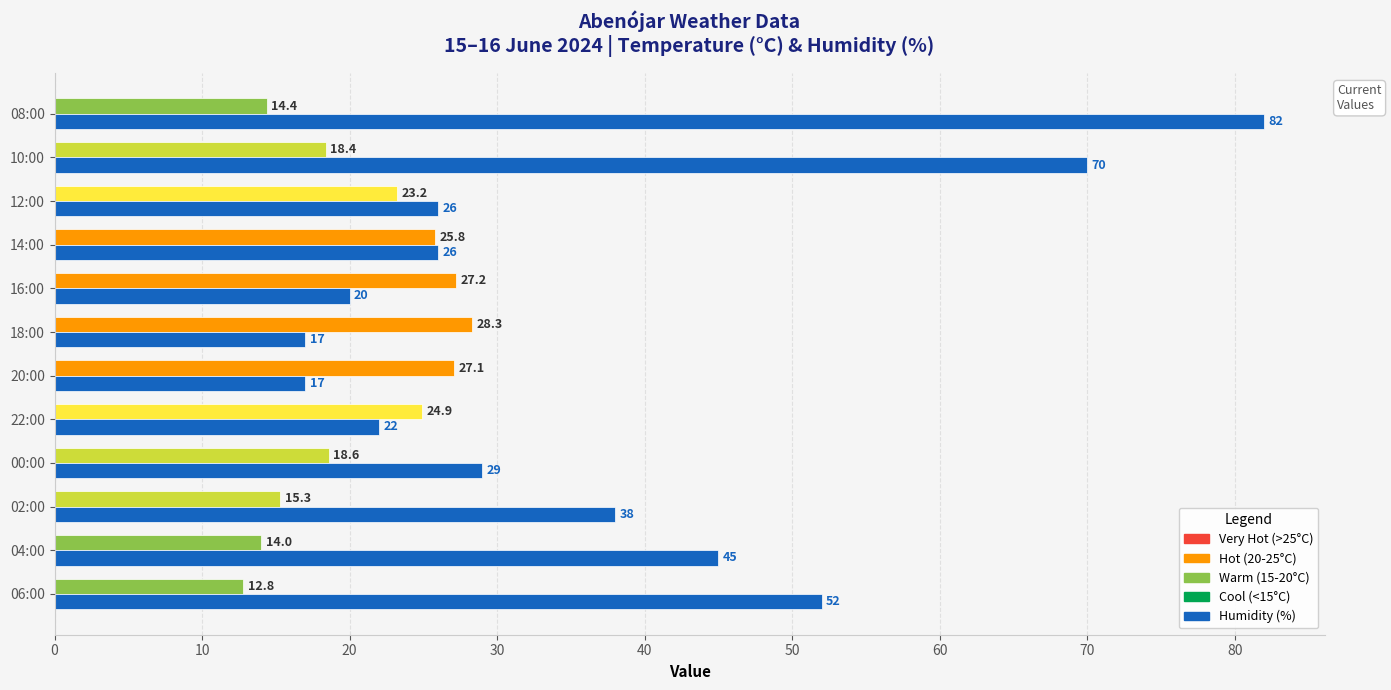

Count the number of data series in this chart.

2